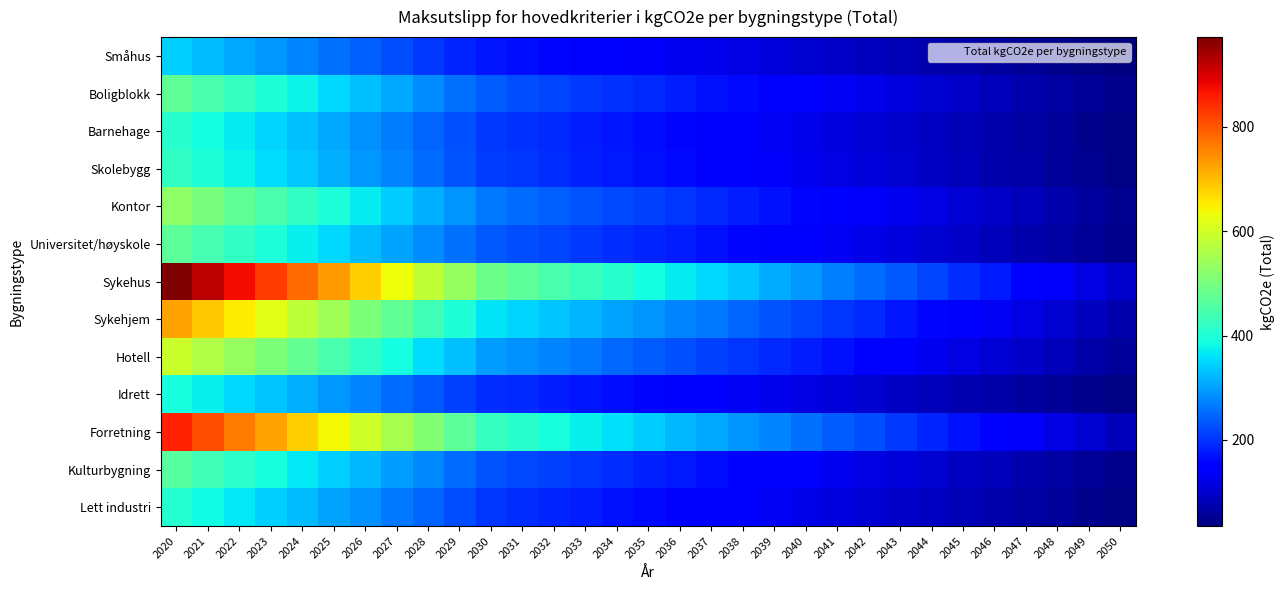

Reading left to right, extract all data points from this chart.

Småhus: 2020=343	2021=326	2022=308	2023=292	2024=274	2025=257	2026=240	2027=222	2028=207	2029=188	2030=172	2031=165	2032=158	2033=151	2034=143	2035=137	2036=130	2037=124	2038=116	2039=110	2040=104	2041=97	2042=89	2043=82	2044=75	2045=68	2046=61	2047=55	2048=49	2049=42	2050=35
Boligblokk: 2020=471	2021=448	2022=423	2023=400	2024=377	2025=353	2026=329	2027=306	2028=283	2029=258	2030=237	2031=225	2032=216	2033=207	2034=199	2035=189	2036=178	2037=170	2038=160	2039=151	2040=141	2041=132	2042=123	2043=113	2044=104	2045=95	2046=84	2047=75	2048=67	2049=56	2050=47
Barnehage: 2020=411	2021=390	2022=371	2023=349	2024=329	2025=309	2026=287	2027=268	2028=247	2029=226	2030=205	2031=197	2032=189	2033=181	2034=172	2035=164	2036=156	2037=148	2038=139	2039=132	2040=124	2041=115	2042=106	2043=99	2044=90	2045=82	2046=73	2047=66	2048=57	2049=49	2050=41
Skolebygg: 2020=421	2021=399	2022=378	2023=357	2024=336	2025=316	2026=294	2027=274	2028=252	2029=231	2030=210	2031=202	2032=193	2033=185	2034=176	2035=168	2036=160	2037=151	2038=143	2039=134	2040=127	2041=117	2042=109	2043=101	2044=92	2045=83	2046=75	2047=68	2048=59	2049=51	2050=42
Kontor: 2020=527	2021=500	2022=474	2023=448	2024=421	2025=395	2026=369	2027=342	2028=316	2029=289	2030=264	2031=253	2032=243	2033=231	2034=221	2035=212	2036=200	2037=189	2038=179	2039=169	2040=159	2041=147	2042=137	2043=127	2044=117	2045=105	2046=94	2047=84	2048=75	2049=63	2050=52
Universitet/høyskole: 2020=467	2021=443	2022=421	2023=396	2024=374	2025=350	2026=327	2027=303	2028=281	2029=256	2030=234	2031=225	2032=215	2033=205	2034=196	2035=188	2036=178	2037=168	2038=158	2039=149	2040=141	2041=131	2042=121	2043=112	2044=103	2045=94	2046=84	2047=75	2048=65	2049=56	2050=47
Sykehus: 2020=972	2021=924	2022=876	2023=828	2024=779	2025=731	2026=681	2027=632	2028=584	2029=535	2030=487	2031=467	2032=447	2033=428	2034=409	2035=389	2036=370	2037=350	2038=332	2039=311	2040=292	2041=272	2042=253	2043=234	2044=215	2045=195	2046=175	2047=155	2048=137	2049=116	2050=98
Sykehjem: 2020=725	2021=689	2022=652	2023=617	2024=579	2025=544	2026=507	2027=472	2028=435	2029=399	2030=363	2031=349	2032=334	2033=319	2034=305	2035=290	2036=276	2037=262	2038=246	2039=232	2040=218	2041=203	2042=189	2043=174	2044=159	2045=145	2046=131	2047=116	2048=101	2049=87	2050=73
Hotell: 2020=595	2021=565	2022=536	2023=506	2024=476	2025=446	2026=417	2027=388	2028=356	2029=328	2030=297	2031=286	2032=273	2033=262	2034=249	2035=238	2036=226	2037=214	2038=203	2039=190	2040=179	2041=167	2042=155	2043=142	2044=130	2045=119	2046=107	2047=96	2048=83	2049=71	2050=59
Idrett: 2020=391	2021=372	2022=352	2023=332	2024=314	2025=293	2026=274	2027=254	2028=235	2029=214	2030=196	2031=189	2032=180	2033=172	2034=165	2035=156	2036=149	2037=141	2038=133	2039=125	2040=117	2041=109	2042=102	2043=93	2044=85	2045=78	2046=71	2047=63	2048=54	2049=46	2050=39
Forretning: 2020=852	2021=809	2022=767	2023=725	2024=682	2025=639	2026=597	2027=553	2028=512	2029=468	2030=426	2031=409	2032=391	2033=375	2034=358	2035=341	2036=324	2037=306	2038=289	2039=273	2040=256	2041=239	2042=222	2043=205	2044=186	2045=170	2046=154	2047=137	2048=119	2049=102	2050=85
Kulturbygning: 2020=460	2021=437	2022=413	2023=391	2024=367	2025=345	2026=322	2027=298	2028=277	2029=252	2030=231	2031=220	2032=211	2033=202	2034=193	2035=185	2036=175	2037=165	2038=155	2039=147	2040=138	2041=129	2042=119	2043=111	2044=101	2045=93	2046=83	2047=73	2048=65	2049=55	2050=46
Lett industri: 2020=405	2021=386	2022=366	2023=346	2024=326	2025=304	2026=284	2027=264	2028=245	2029=223	2030=203	2031=194	2032=187	2033=178	2034=170	2035=163	2036=154	2037=145	2038=138	2039=131	2040=121	2041=115	2042=106	2043=97	2044=90	2045=82	2046=74	2047=66	2048=57	2049=49	2050=40